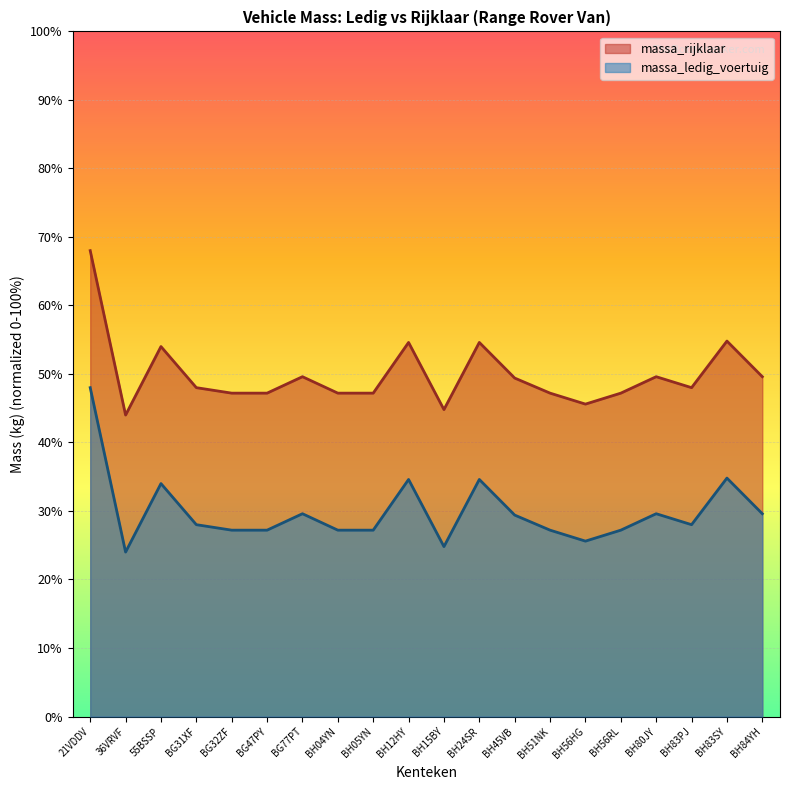

True or false: massa_ledig_voertuig and massa_rijklaar intersect in this chart.

False